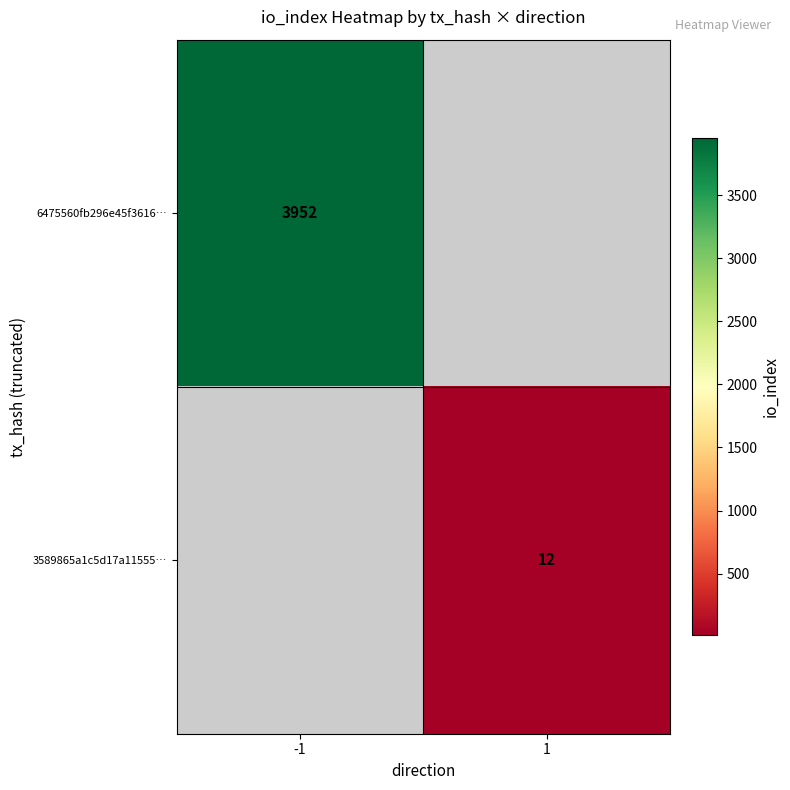

The 3589865a1c5d17a11555… series shows 12 at 1. True or false?

True